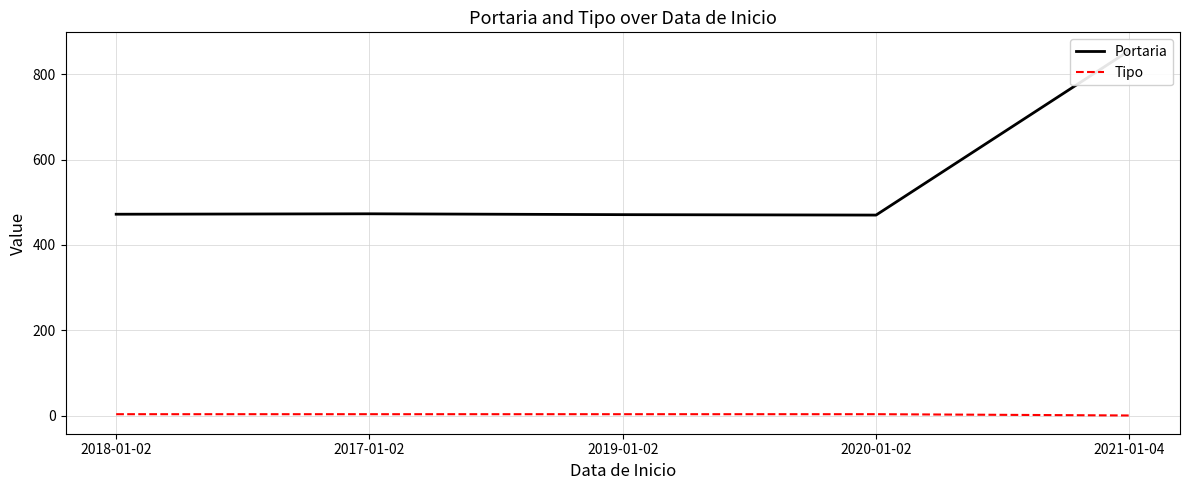

True or false: Portaria and Tipo cross at least once.

False